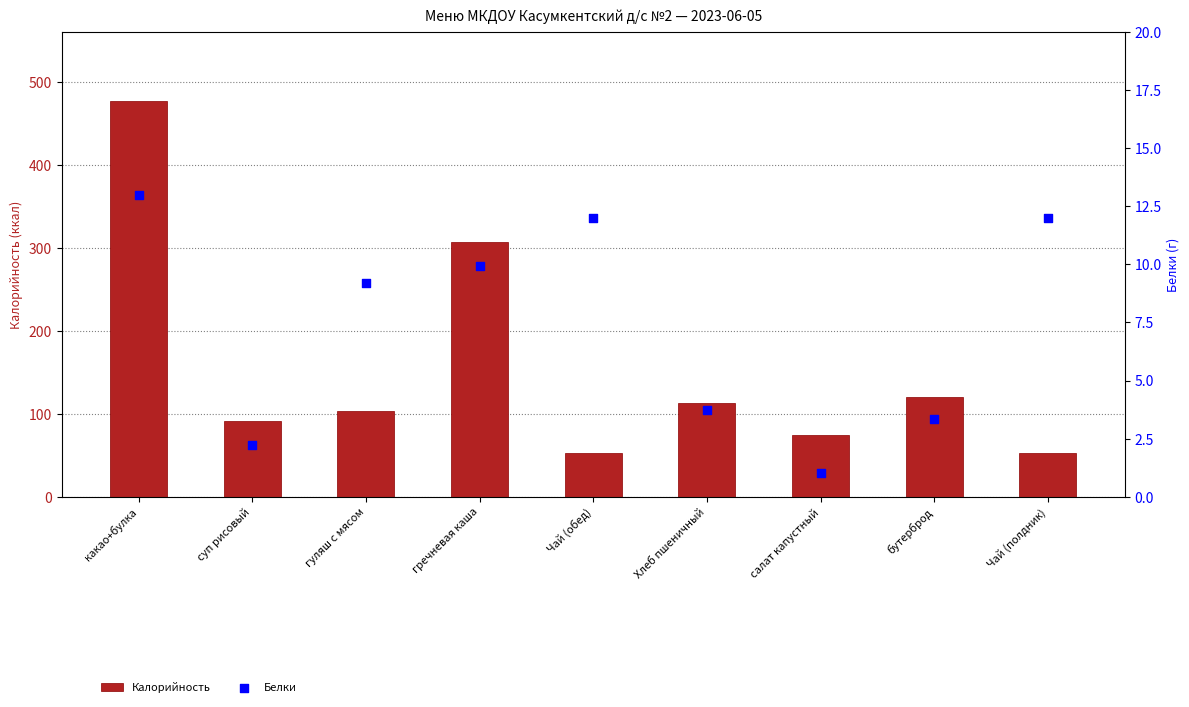

What are all the series names shown in the legend?

Калорийность, Белки